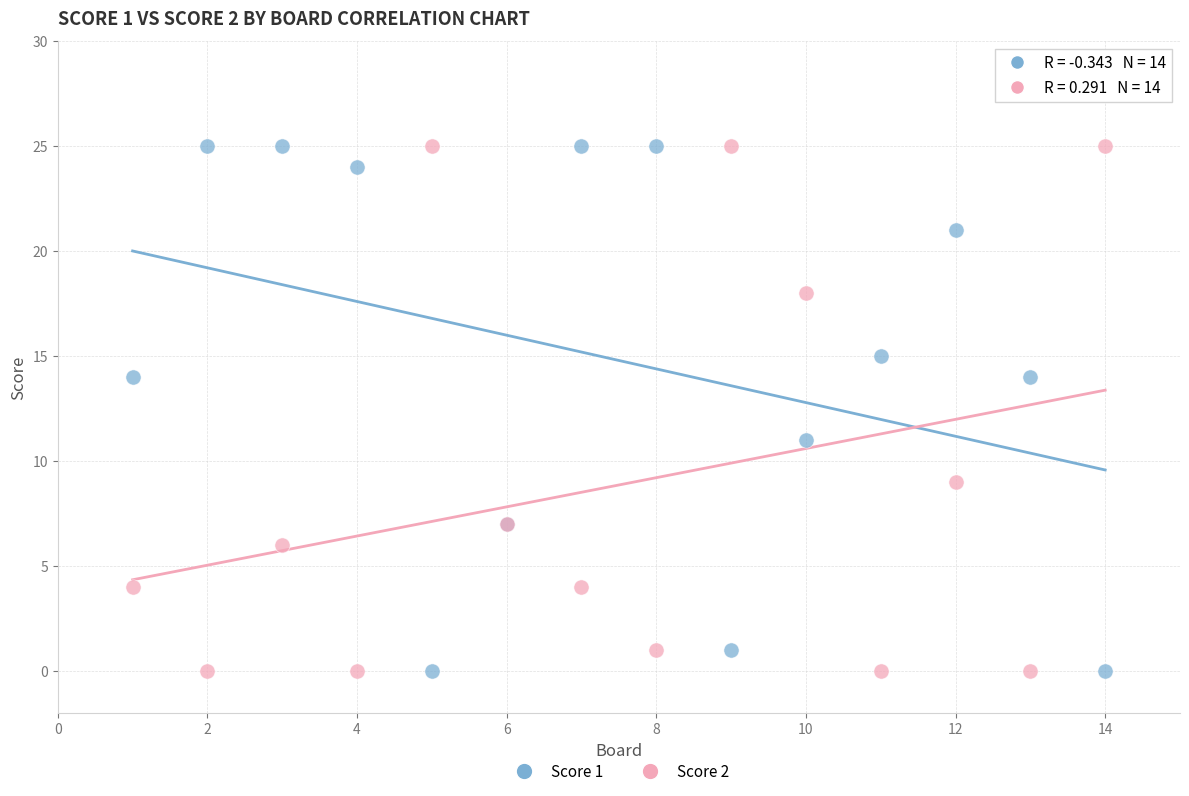

Across all series, what Y value is closest to 12?

11